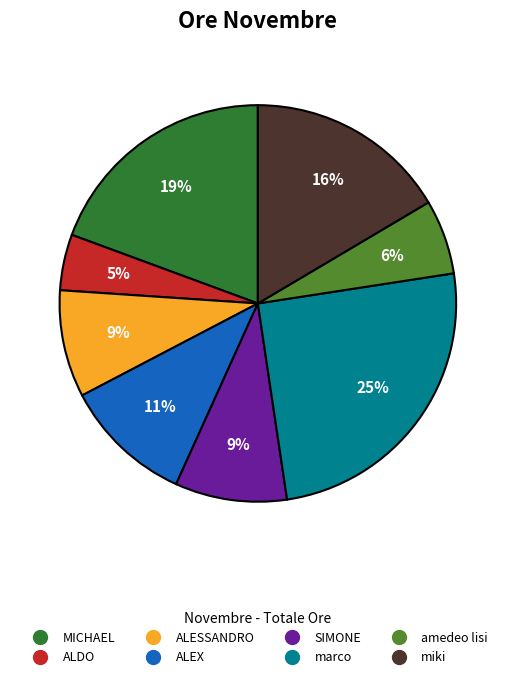

How many slices are in this pie chart?

8